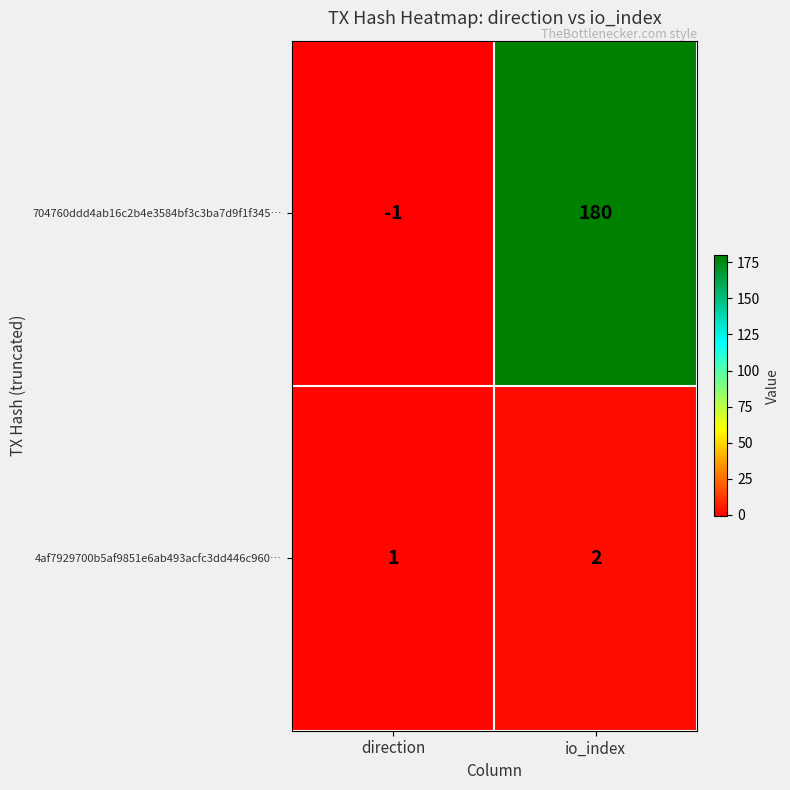

Reading left to right, extract all data points from this chart.

704760ddd4ab16c2b4e3584bf3c3ba7d9f1f345…: direction=-1	io_index=180
4af7929700b5af9851e6ab493acfc3dd446c960…: direction=1	io_index=2